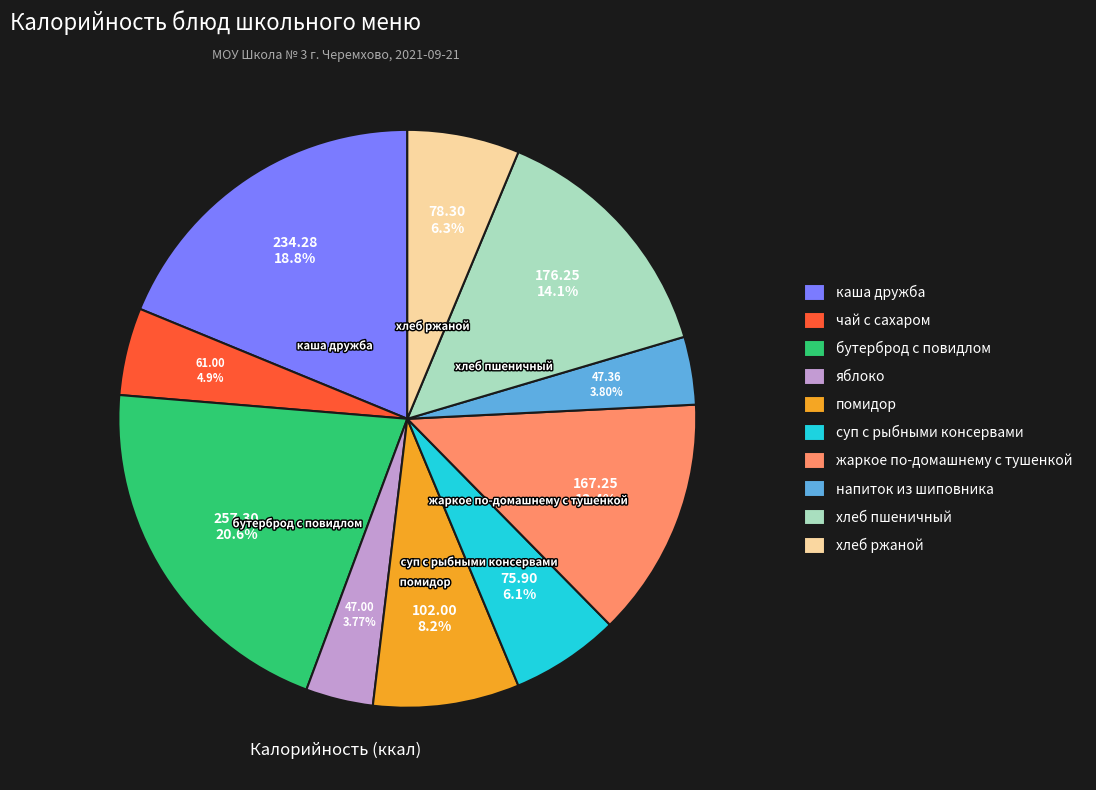

Which has a higher value, жаркое по-домашнему с тушенкой or каша дружба?

каша дружба